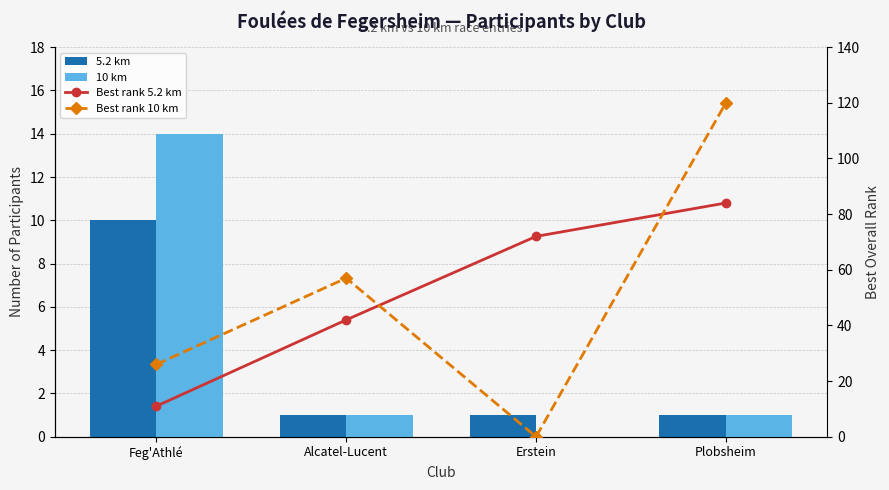

What is the sum of all 10 km values?

16